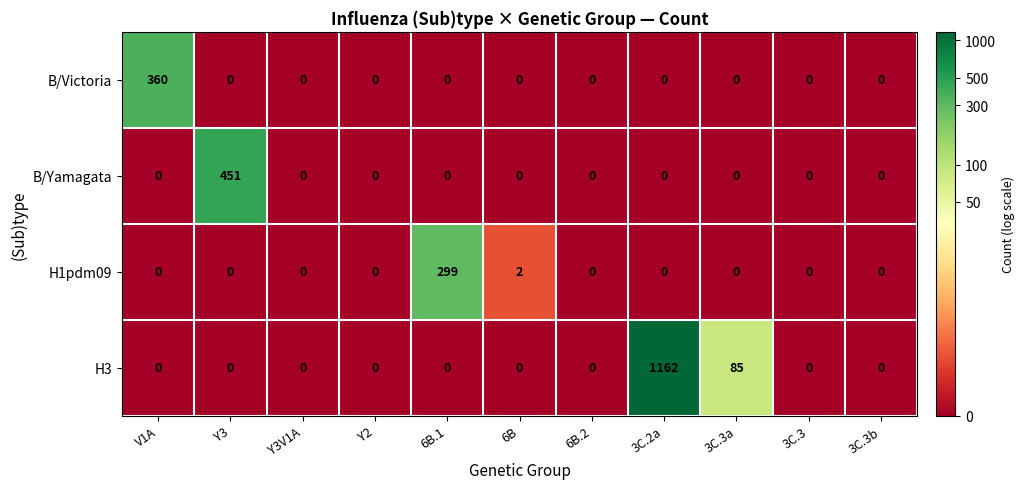

How many values in the B/Yamagata series exceed 0?

1